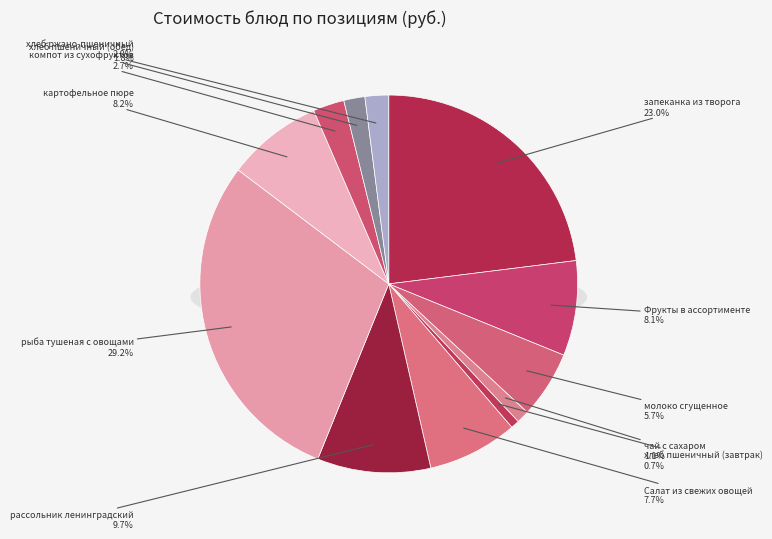

To the nearest percent, what portion does хлеб ржано-пшеничный represent?

2%